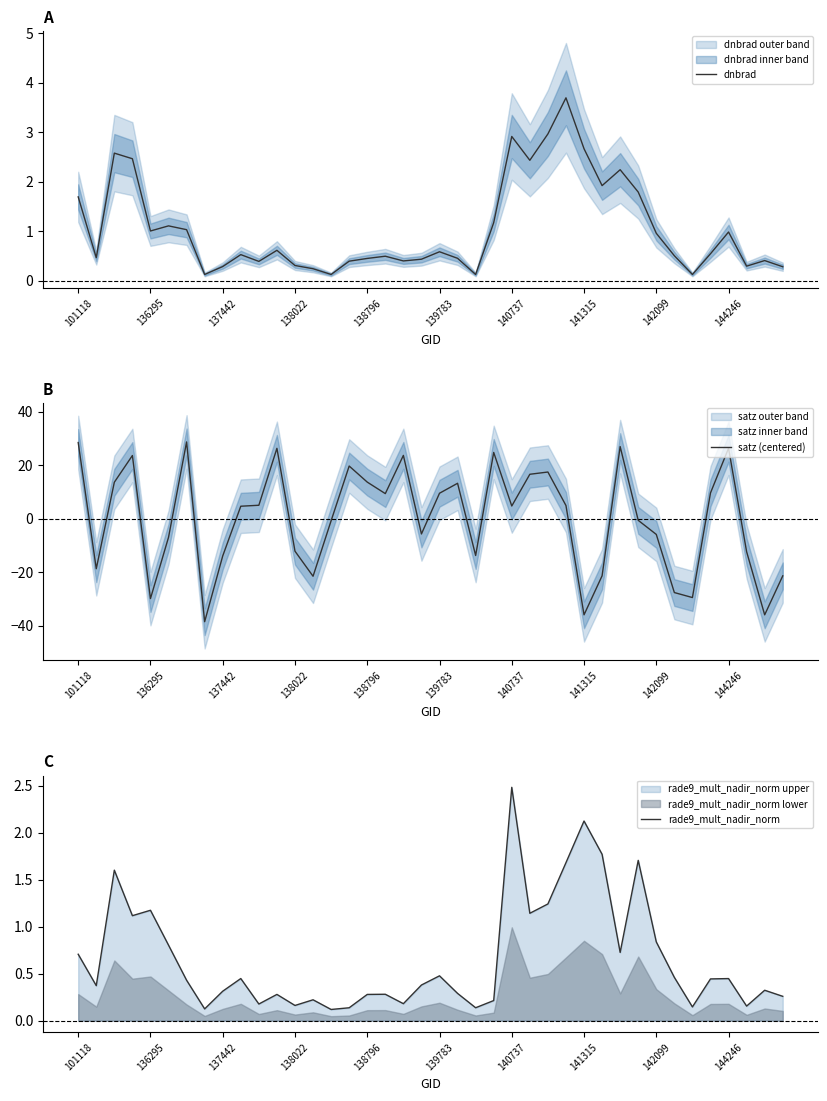

What is the average value of the rade9_mult_nadir_norm series?

0.7